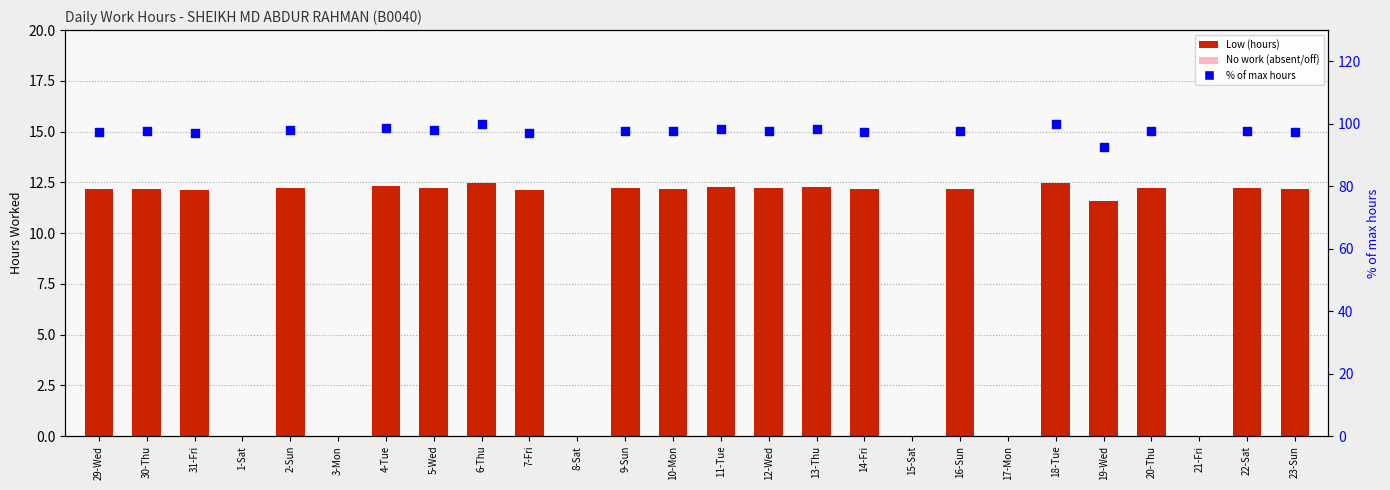

Approximately how many times larger is the value at 13-Thu compared to 31-Fri?

1.0